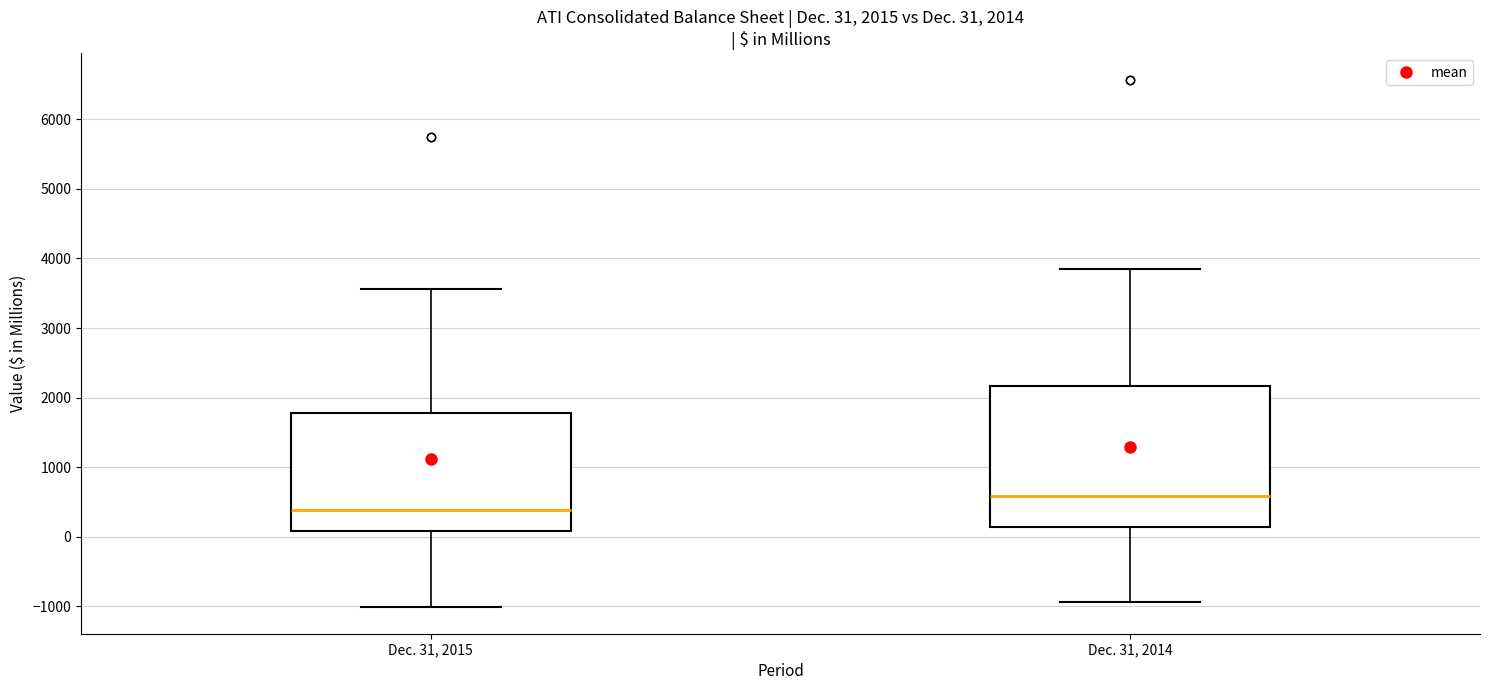

Which box has the lowest median line?

Dec. 31, 2015